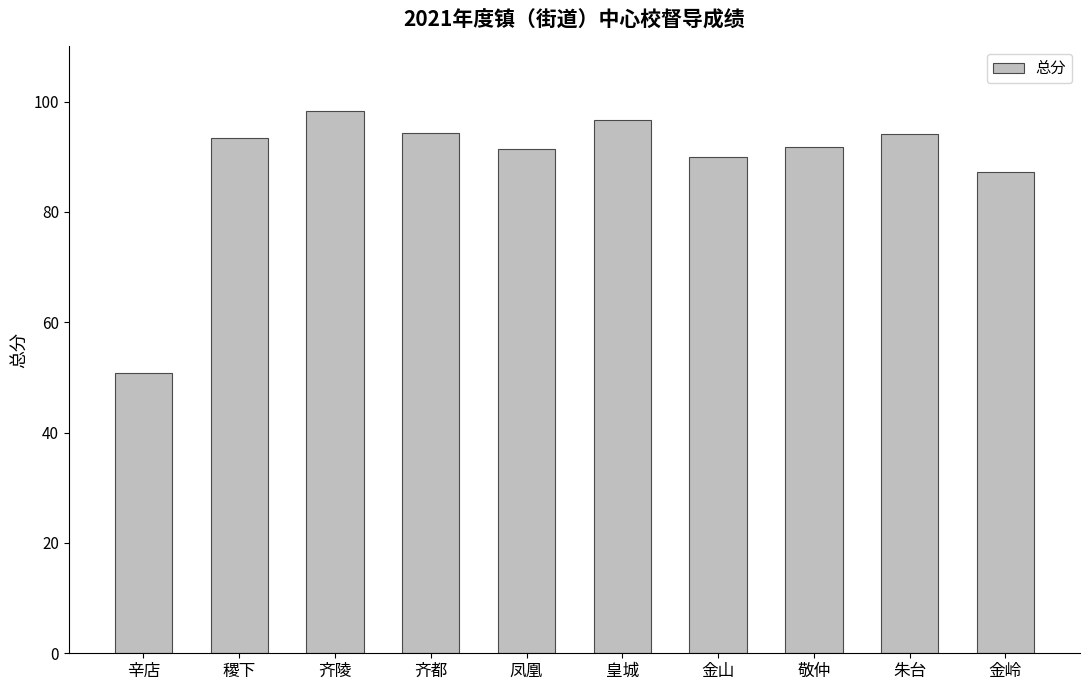

What is the value of the 3rd bar from the left?

98.2